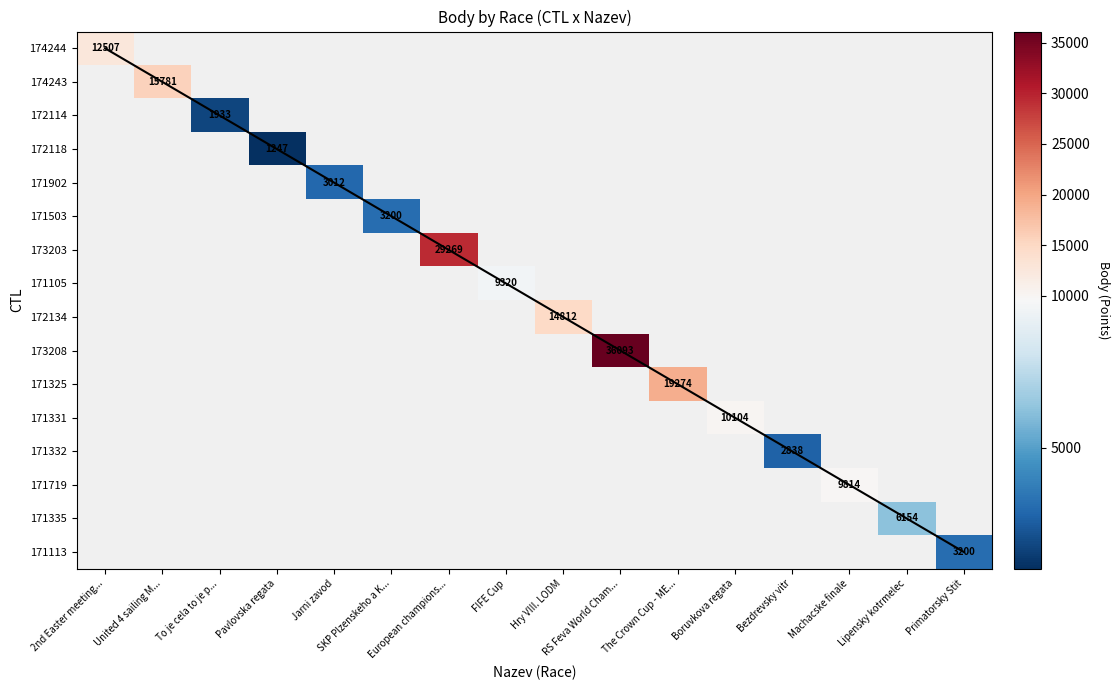

At how many categories does at least one series exceed 1358?

15